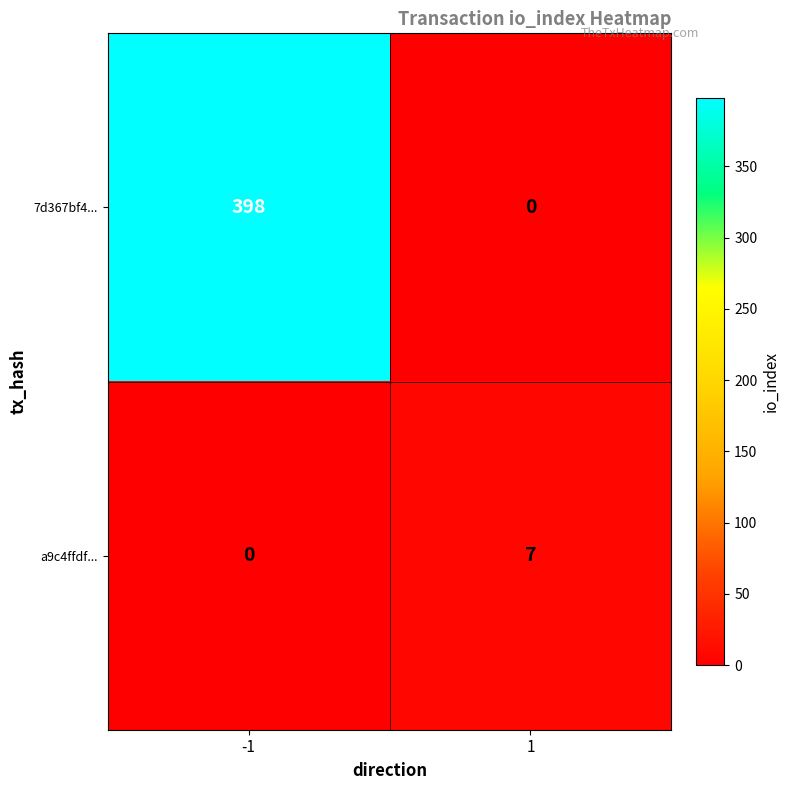

What is the sum of the 7d367bf4... values at 1 and -1?

398